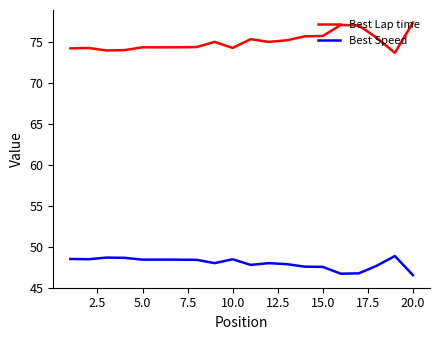

What are all the series names shown in the legend?

Best Lap time, Best Speed